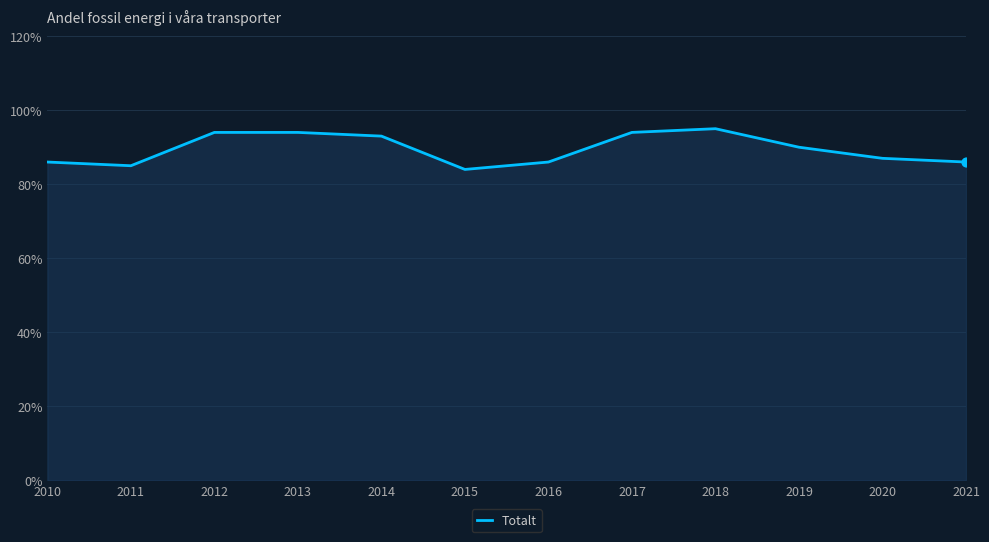

Approximately how many times larger is the value at 2010 compared to 2017?

0.9